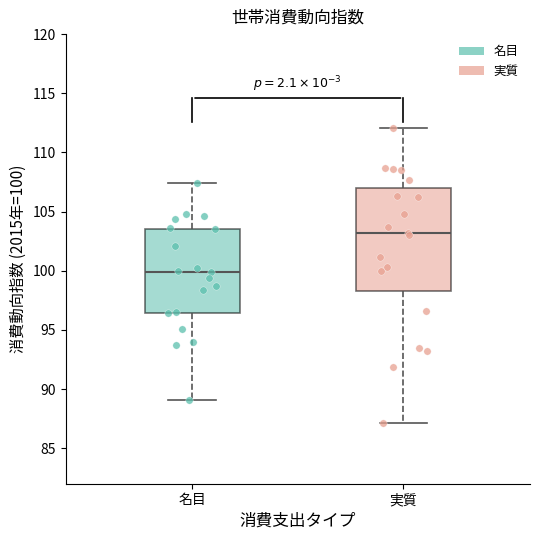

Comparing the boxes themselves (not the whiskers), which one is the tallest?

実質